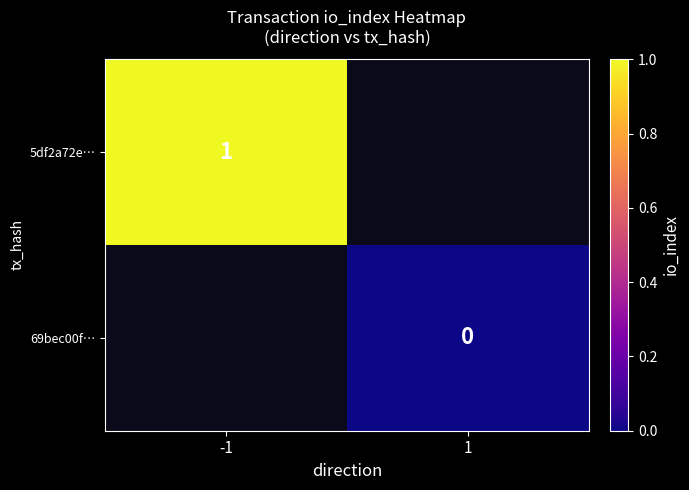

True or false: 5df2a72e… has a value of 2 at -1.

False